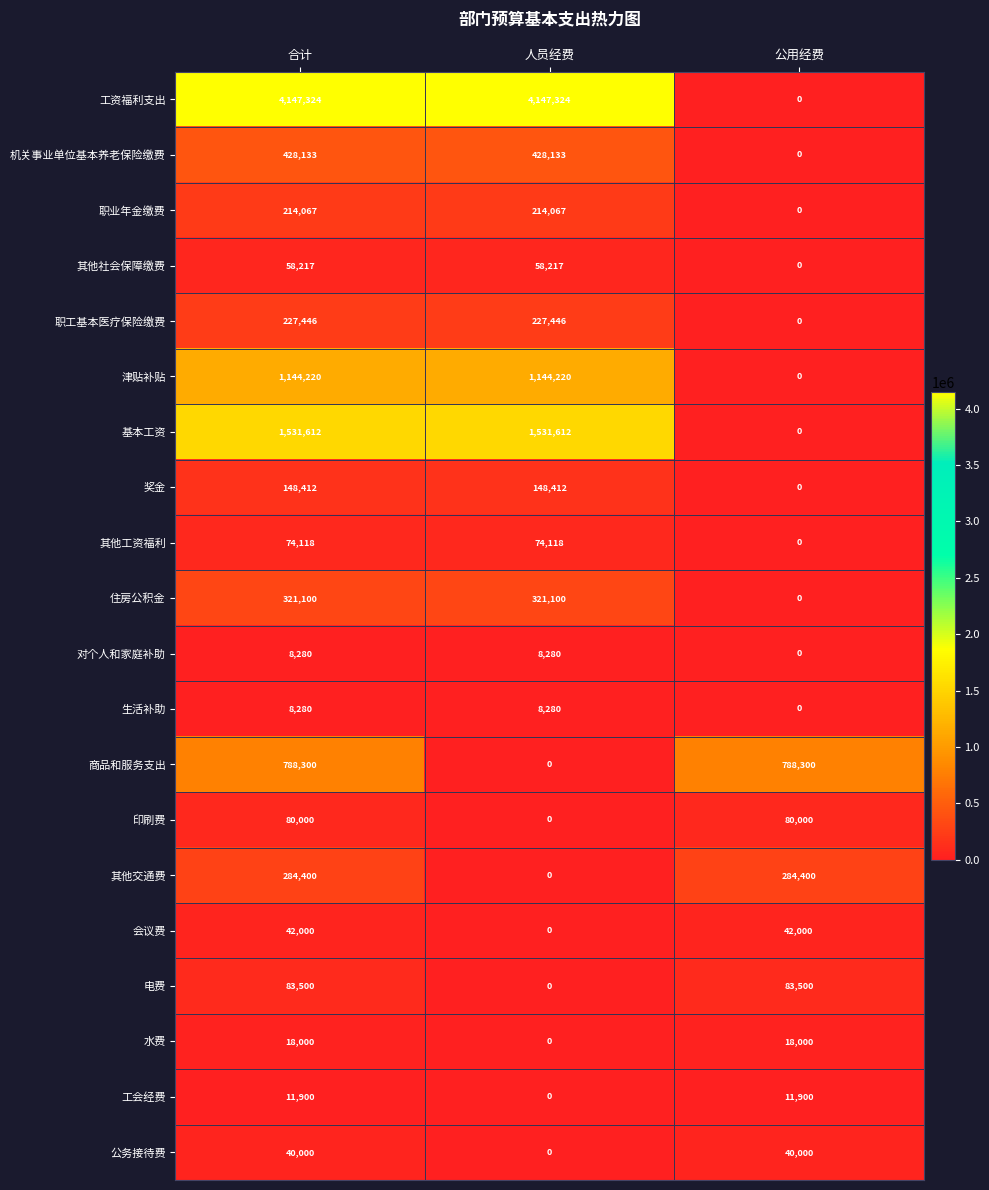

True or false: 商品和服务支出 has a value of 788300 at 合计.

True